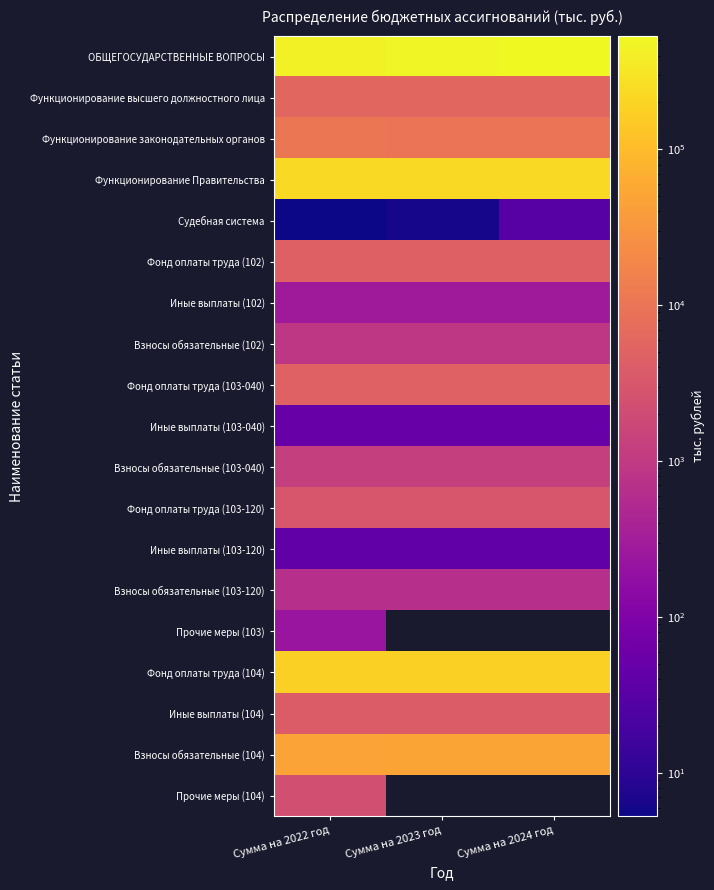

At which category is the sum across all series the highest?

Сумма на 2022 год